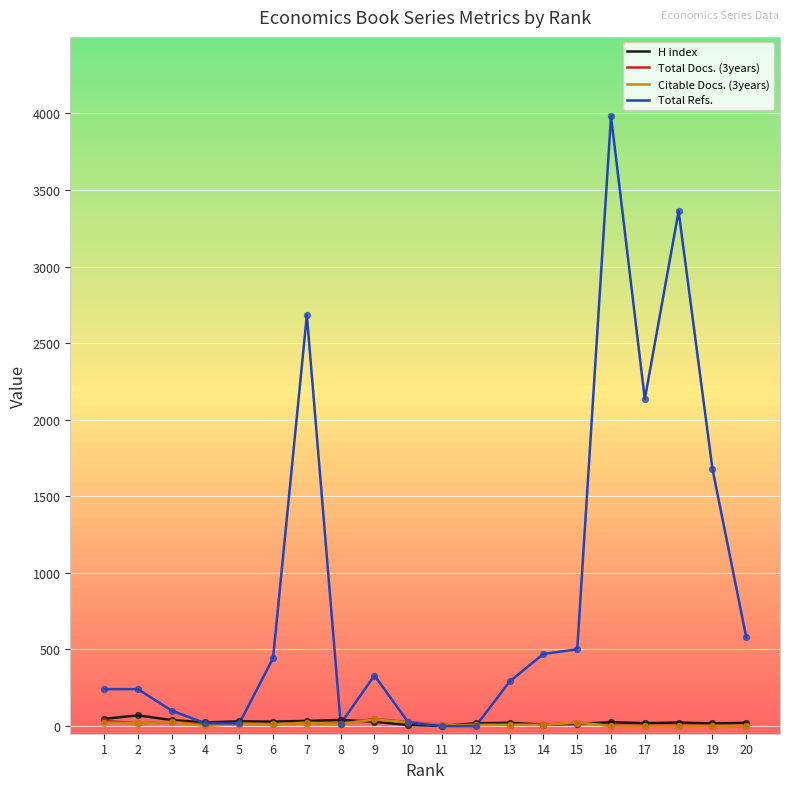

At which category is the sum across all series the highest?

16